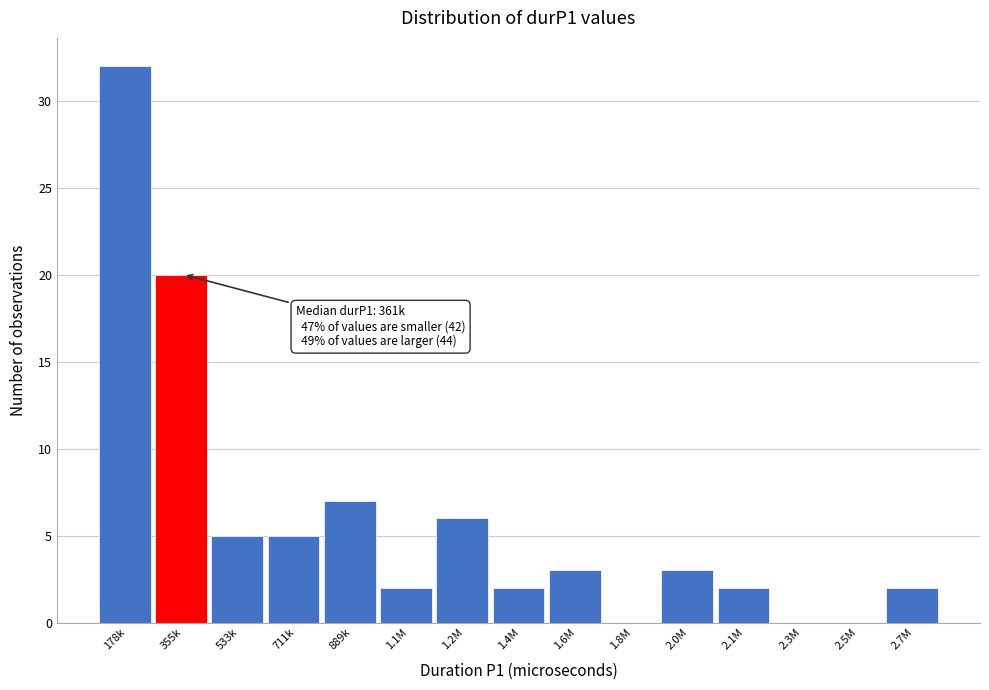

Reading left to right, extract all data points from this chart.

178k=32	355k=20	533k=5	711k=5	889k=7	1.1M=2	1.2M=6	1.4M=2	1.6M=3	1.8M=0	2.0M=3	2.1M=2	2.3M=0	2.5M=0	2.7M=2